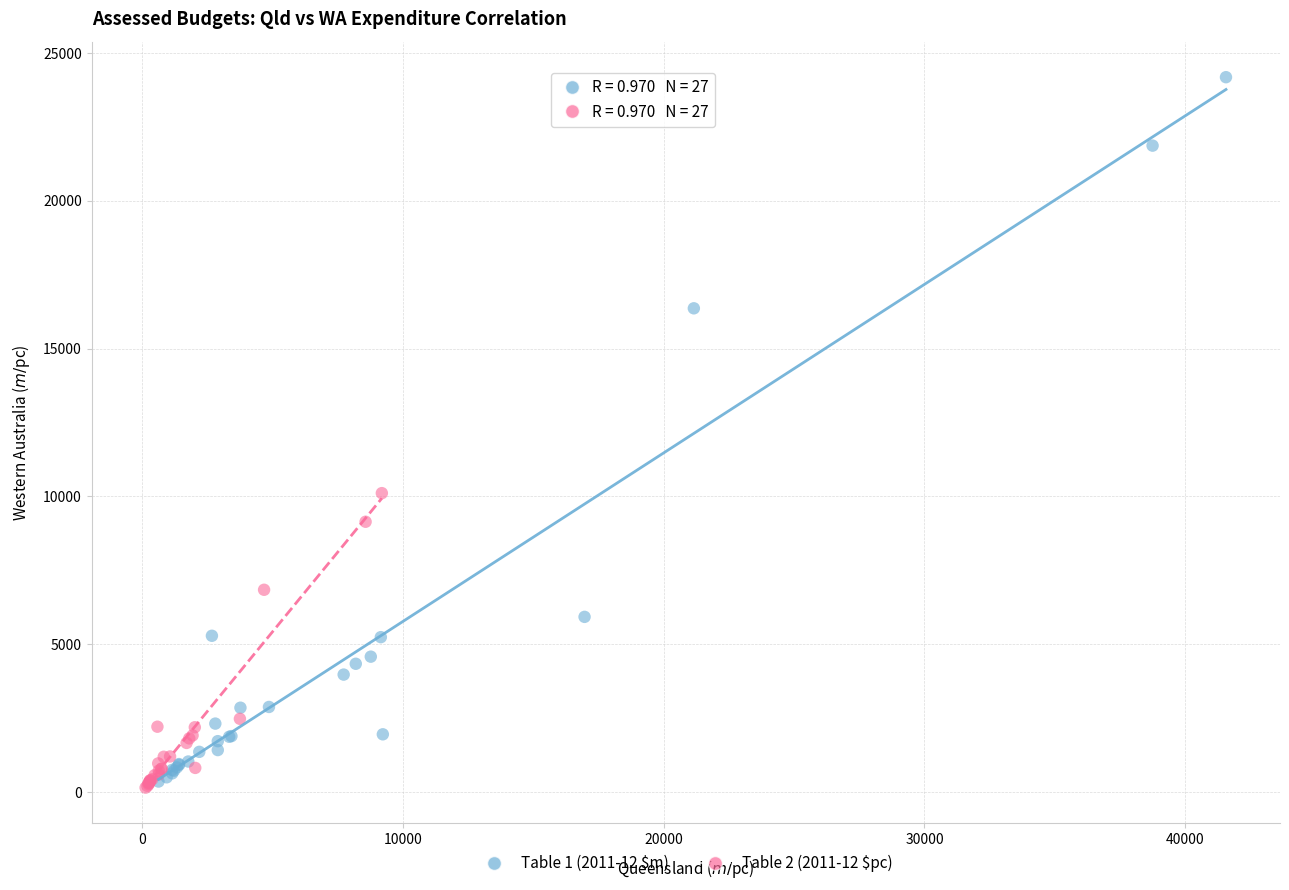

Which series has the largest Y range (max minus min)?

Table 1 (2011-12 $m)